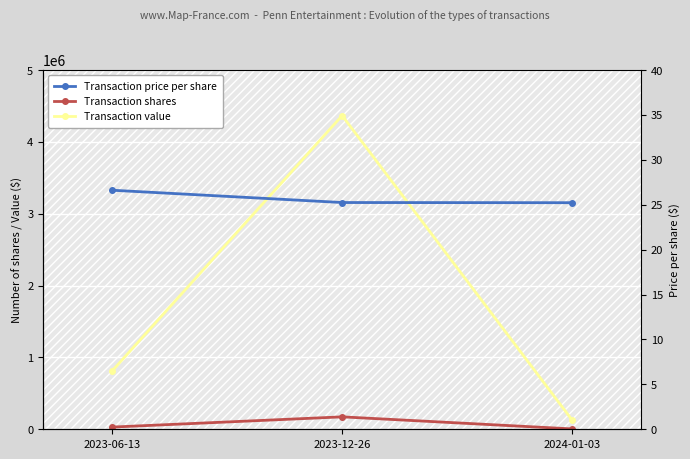

At which category is the sum across all series the highest?

2023-12-26